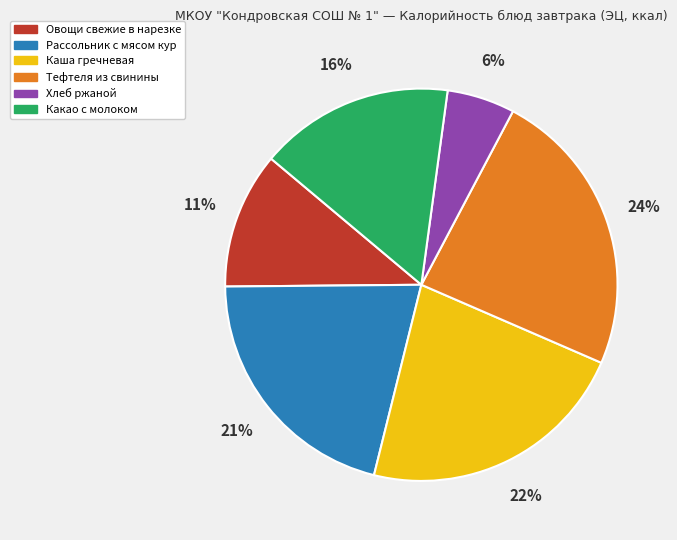

What percentage is the Тефтеля из свинины slice, to the nearest percent?

24%